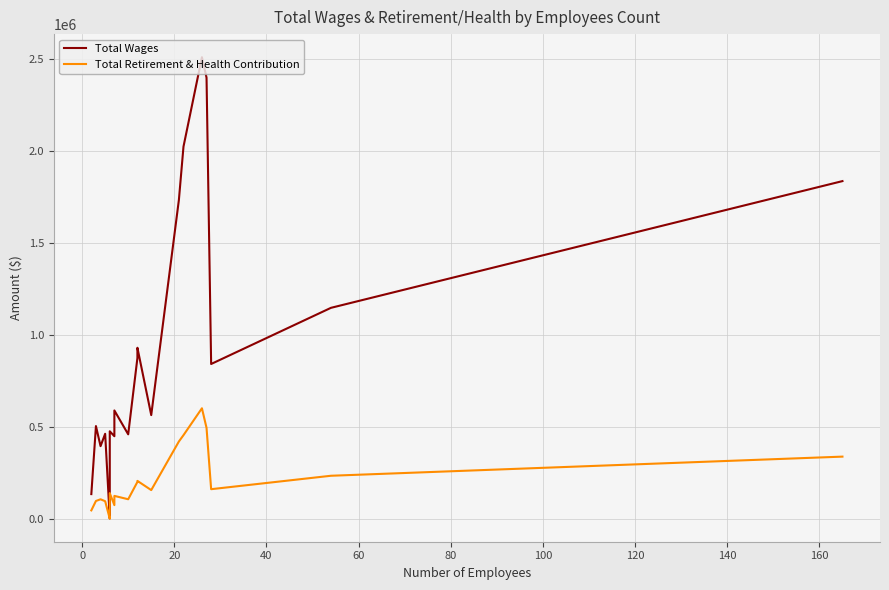

At how many categories does at least one series exceed 986711?

6